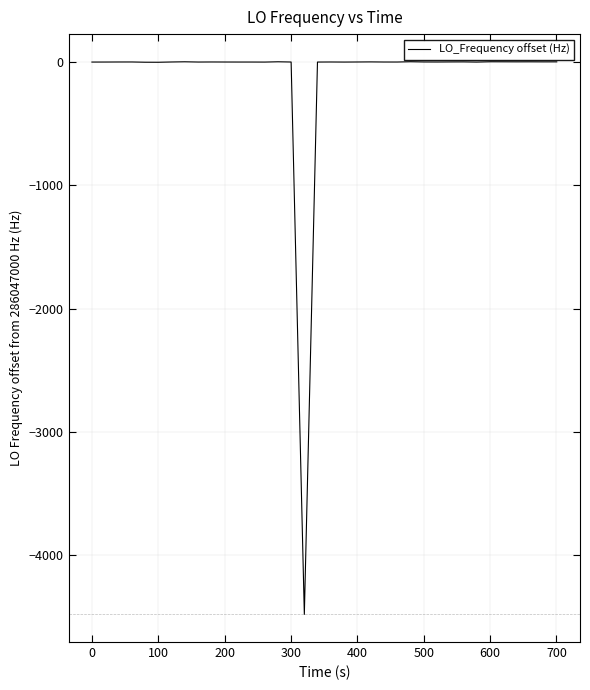

What is the difference between the maximum and minimum values?

4482.8